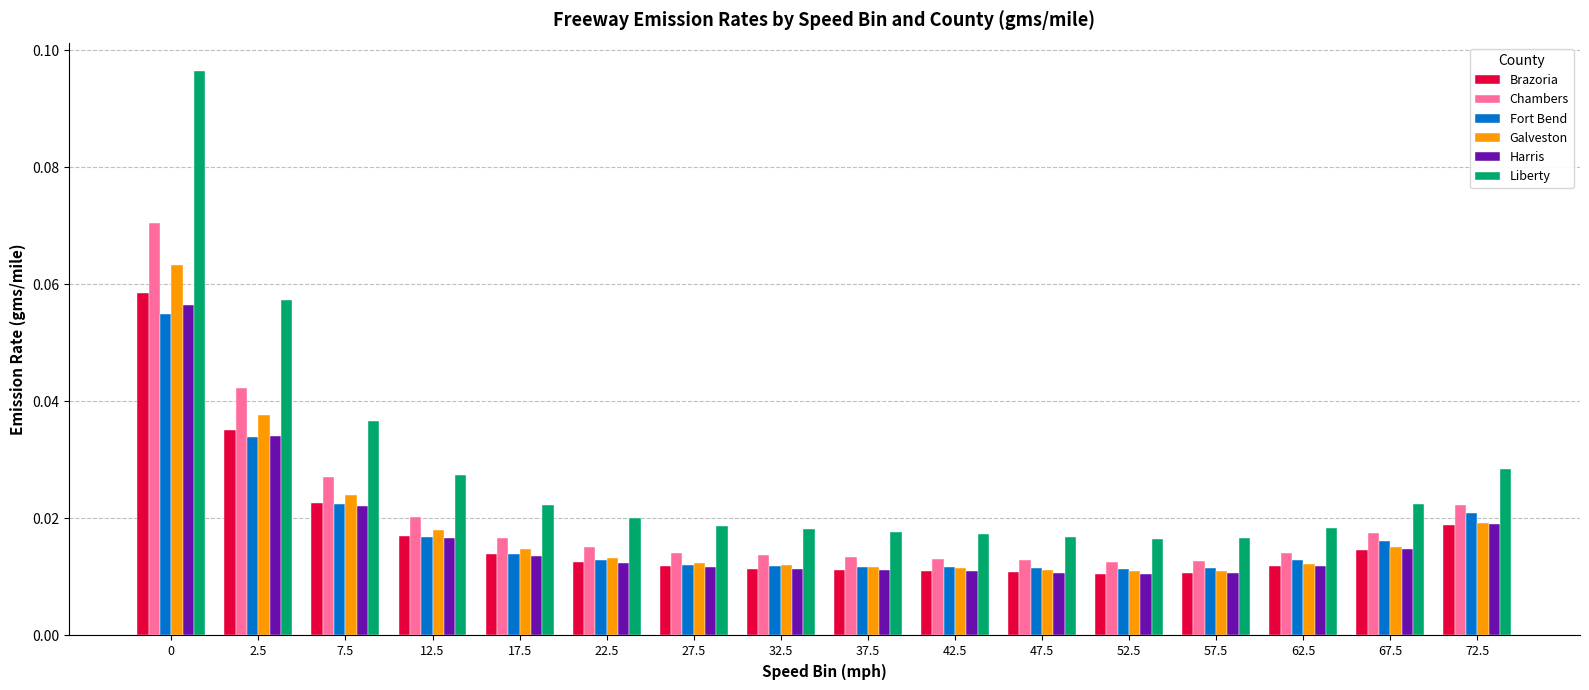

What is the label of the 15th bar from the left?

67.5